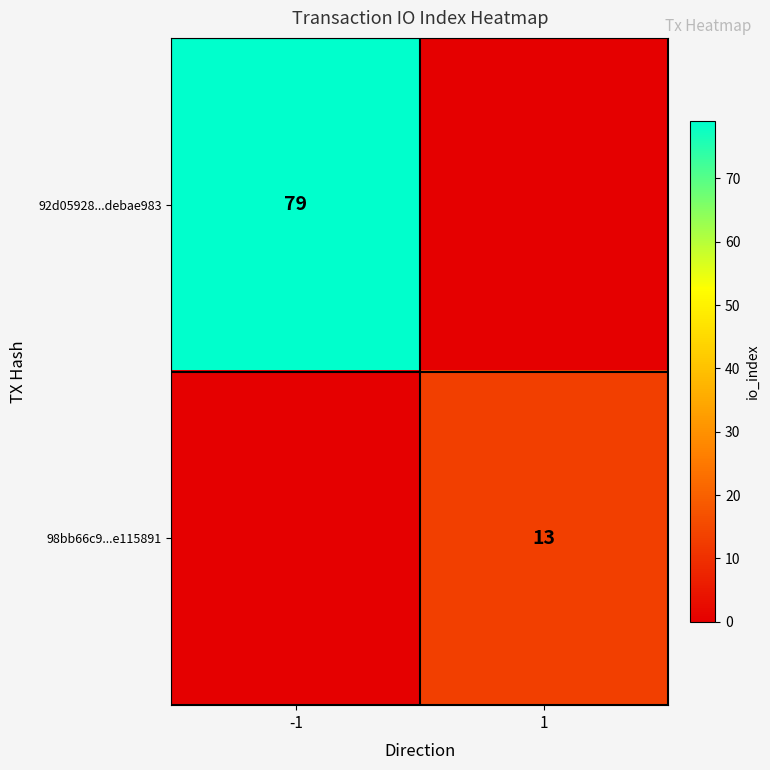

The value of 92d05928...debae983 at -1 is 79. True or false?

True